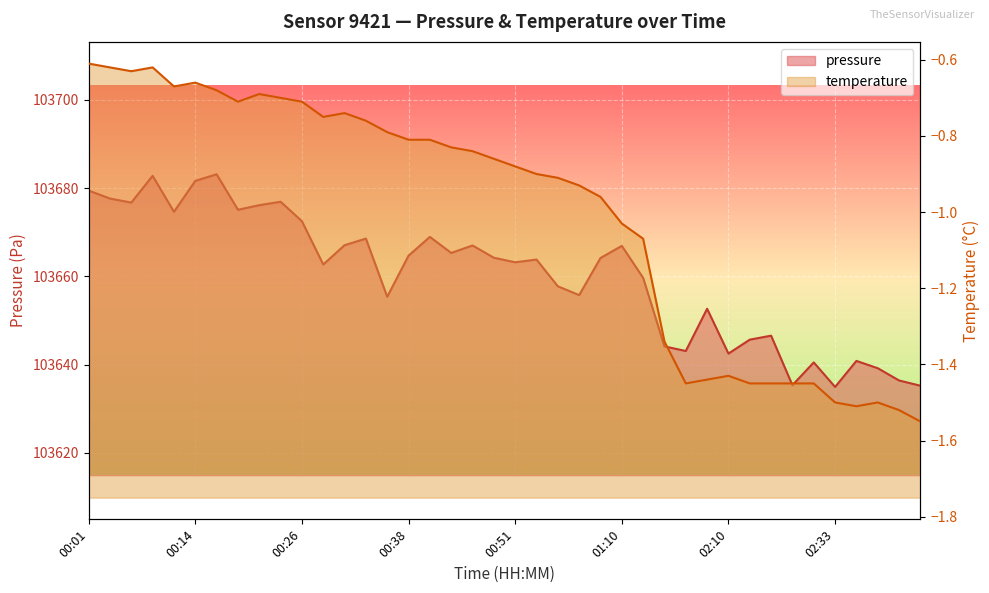

What is the approximate value of pressure at 01:10?

103666.9